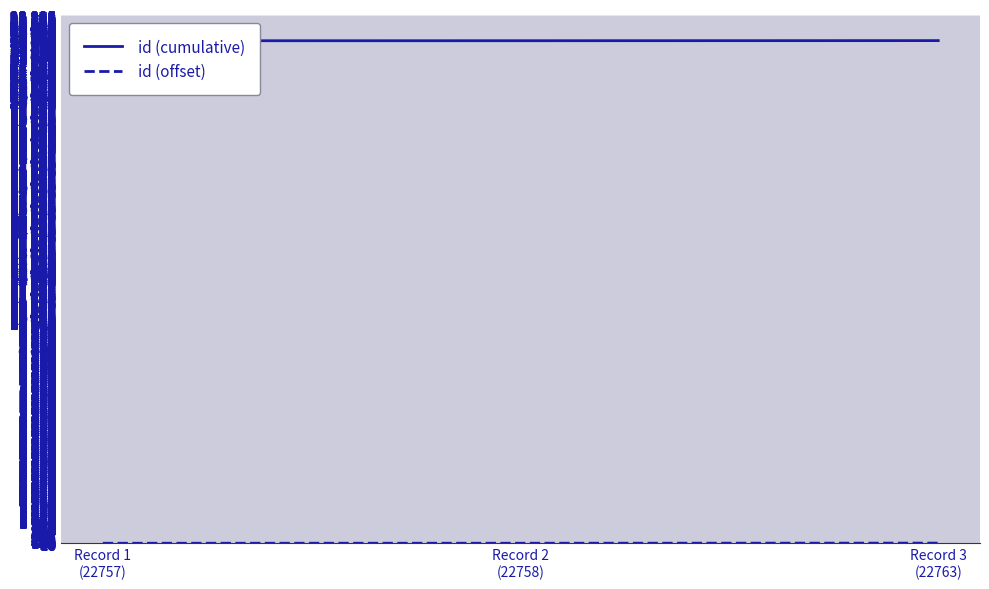

Is the value of id (cumulative) at Record 2
(22758) greater than the value of id (offset) at Record 2
(22758)?

Yes